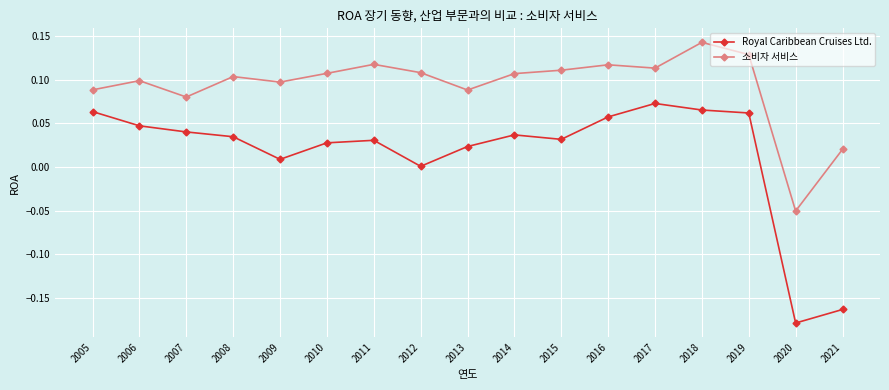

Which series has the largest range (max minus min)?

Royal Caribbean Cruises Ltd.